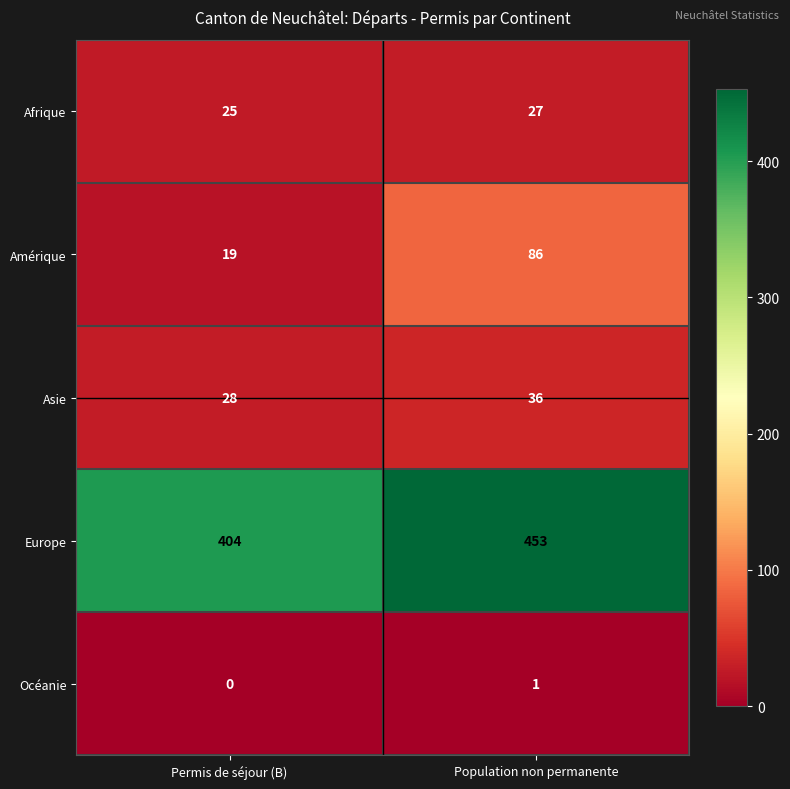

List the labels in order of Amérique value, smallest first.

Permis de séjour (B), Population non permanente